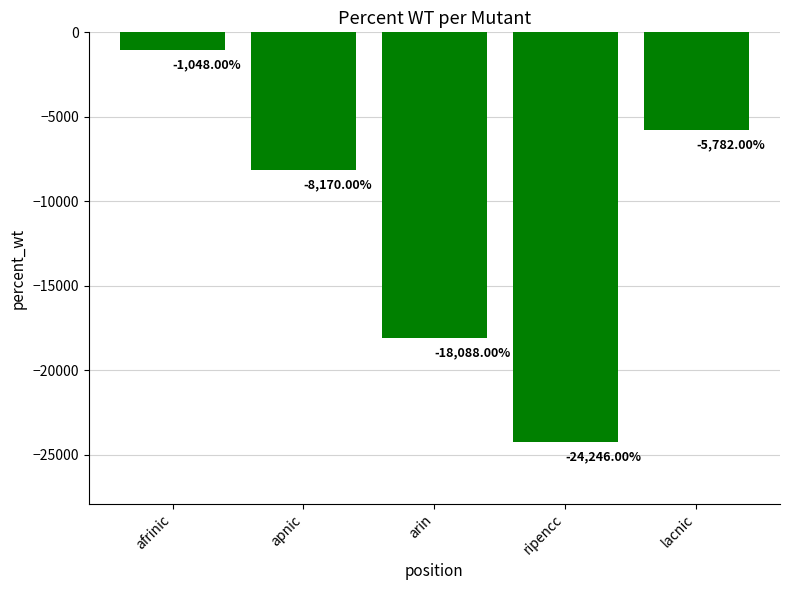

How many values are between -18088 and -5782?

3